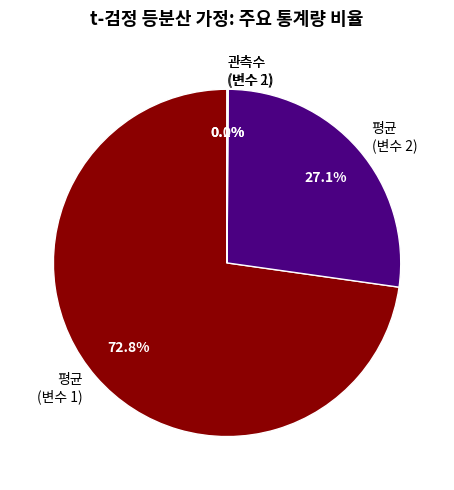

Which slice represents more than half of the pie?

평균 (변수 1)